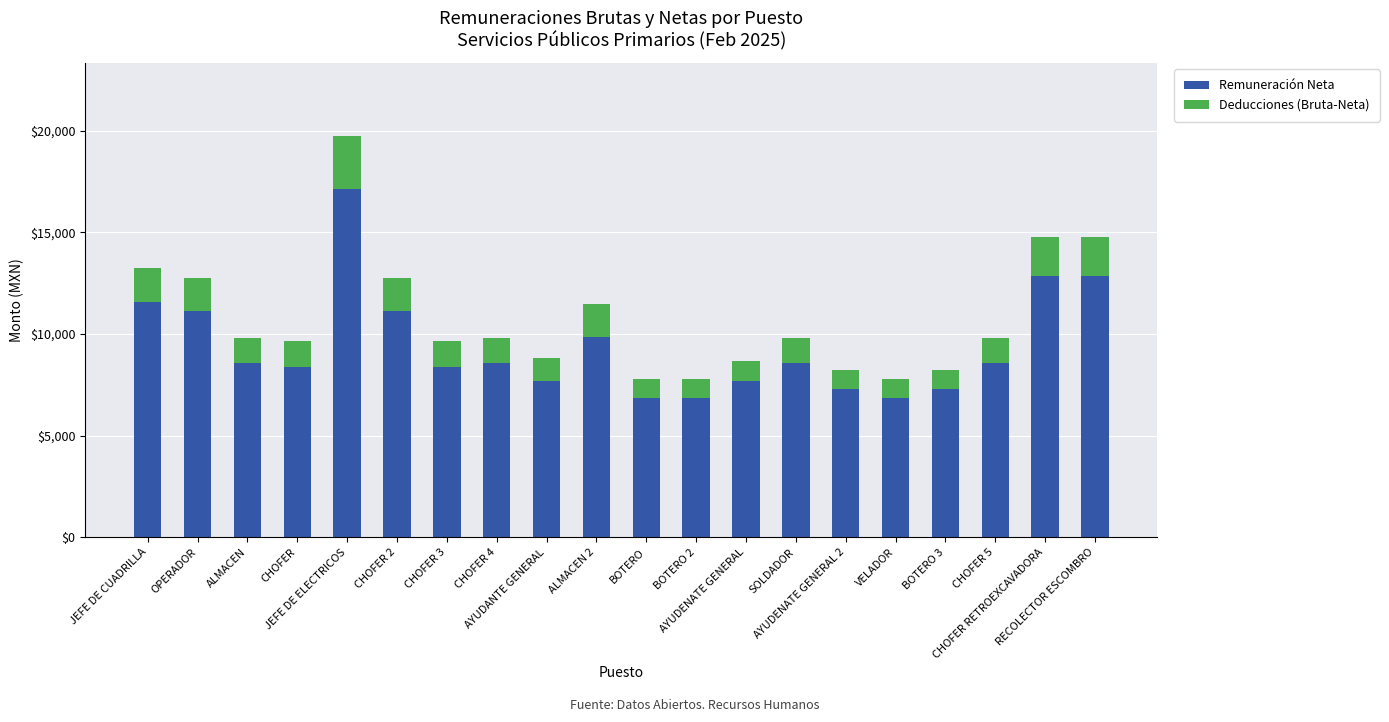

What is the highest value of the Remuneración Neta series?

17142